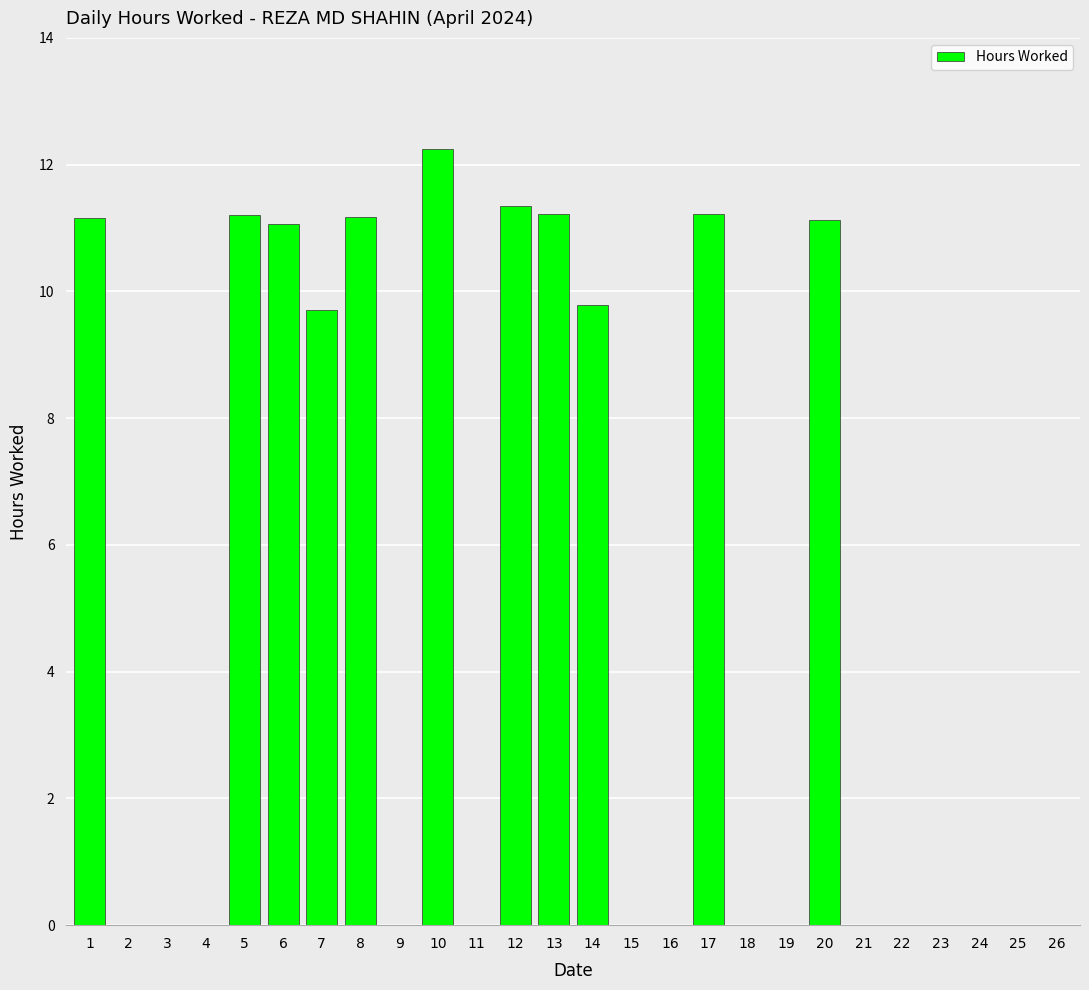

Is it true that the value at 26 is 0.0?

True